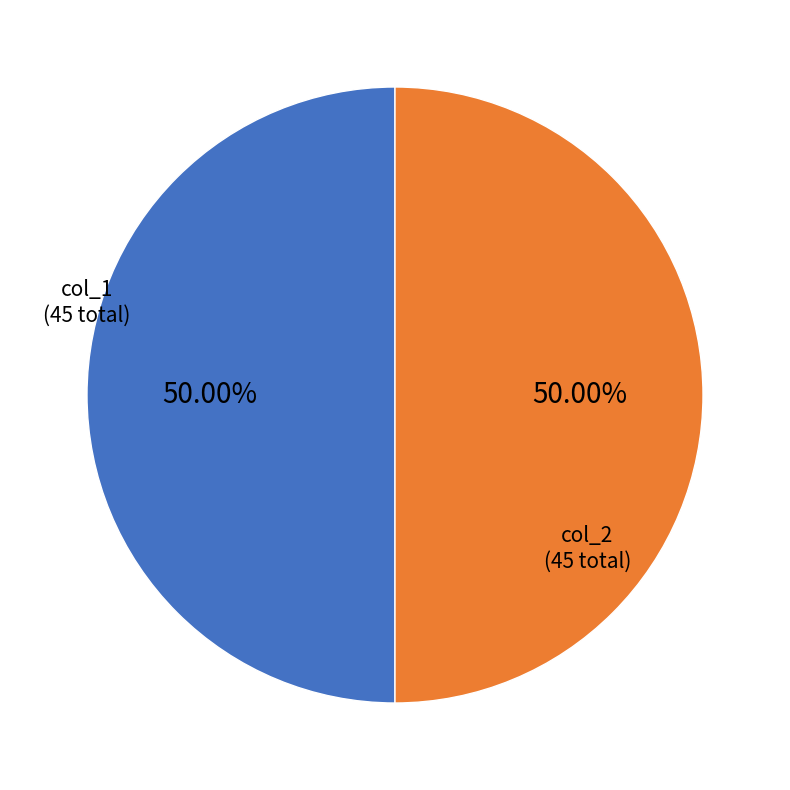

How many slices are in this pie chart?

2